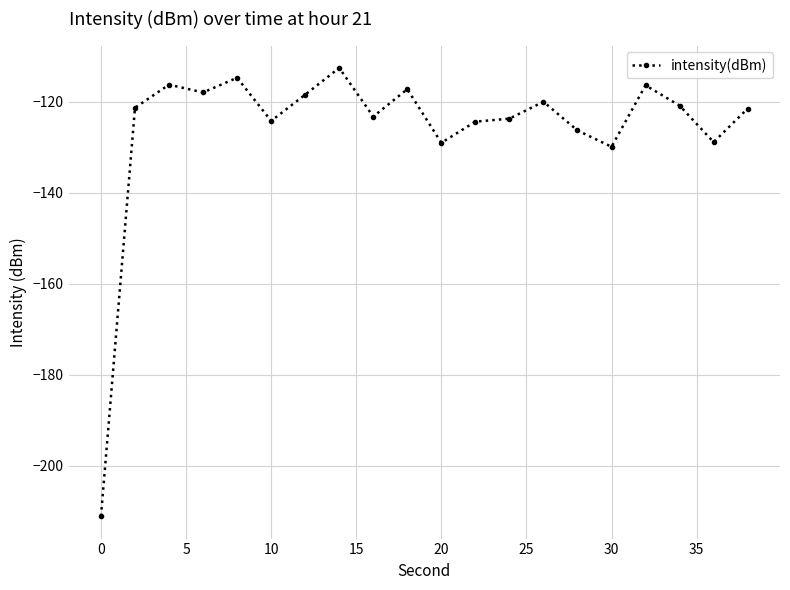

What is the value of the 2nd point from the left?

-121.3